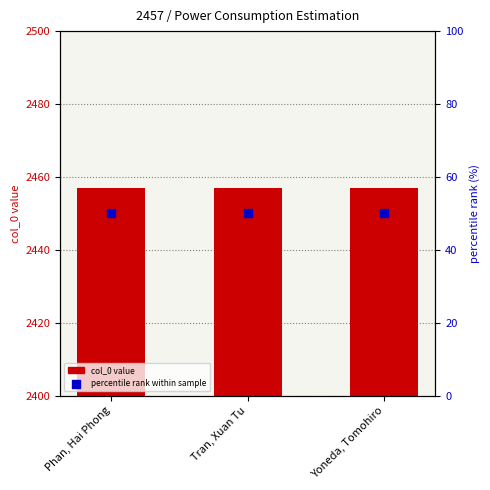

Which series has the largest total across all categories?

col_0 value